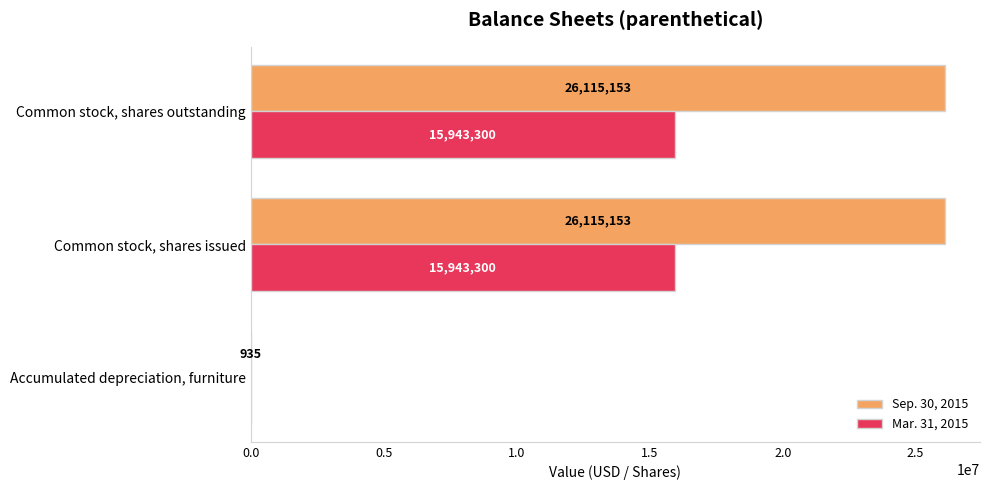

The Sep. 30, 2015 series shows 18049483 at Common stock, shares issued. True or false?

False